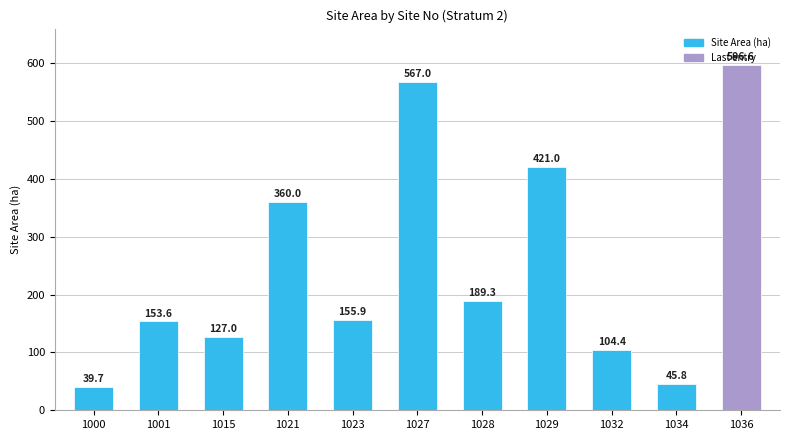

What is the minimum value shown in the chart?

39.7